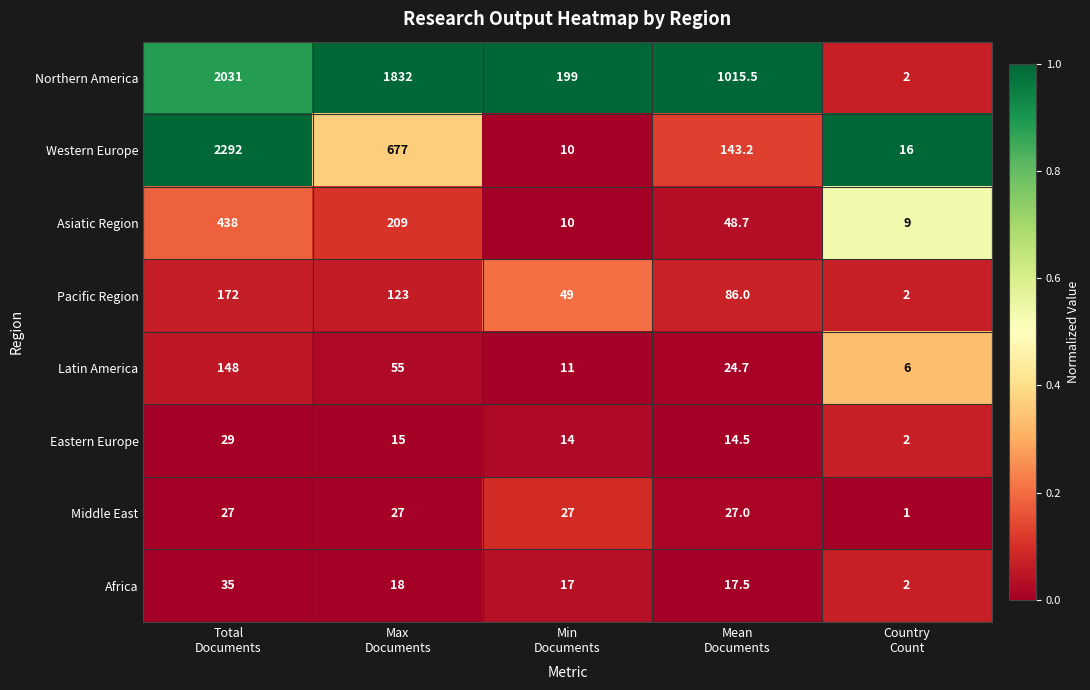

What is the sum of all Africa values?

89.5